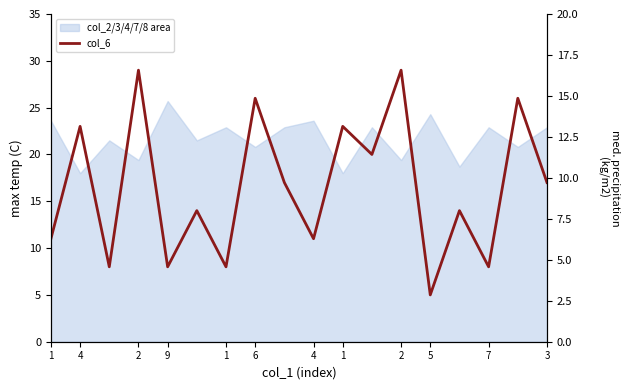

How many points are lower than both their immediate neighbors (excluding endpoints)?

7